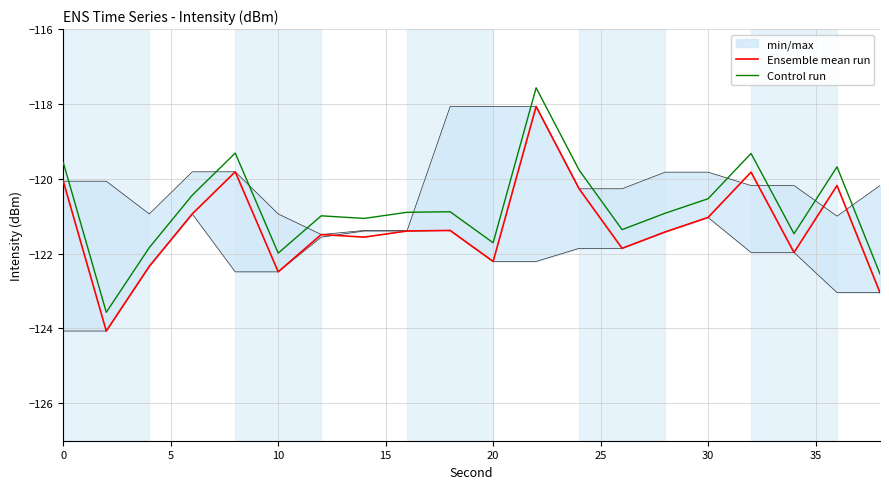

What are all the series names shown in the legend?

Ensemble mean run, Control run